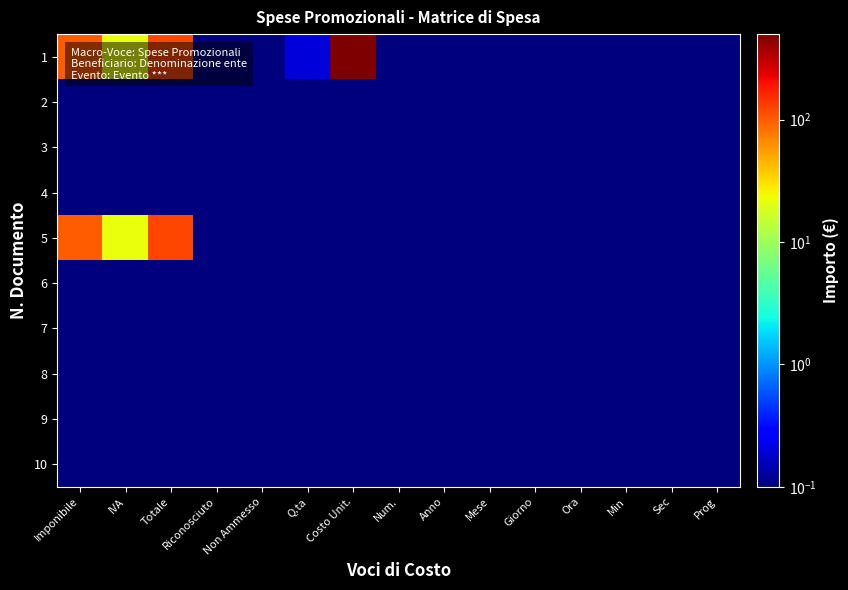

At Imponibile, list the series in order from largest to smallest.

1, 5, 2, 3, 4, 6, 7, 8, 9, 10